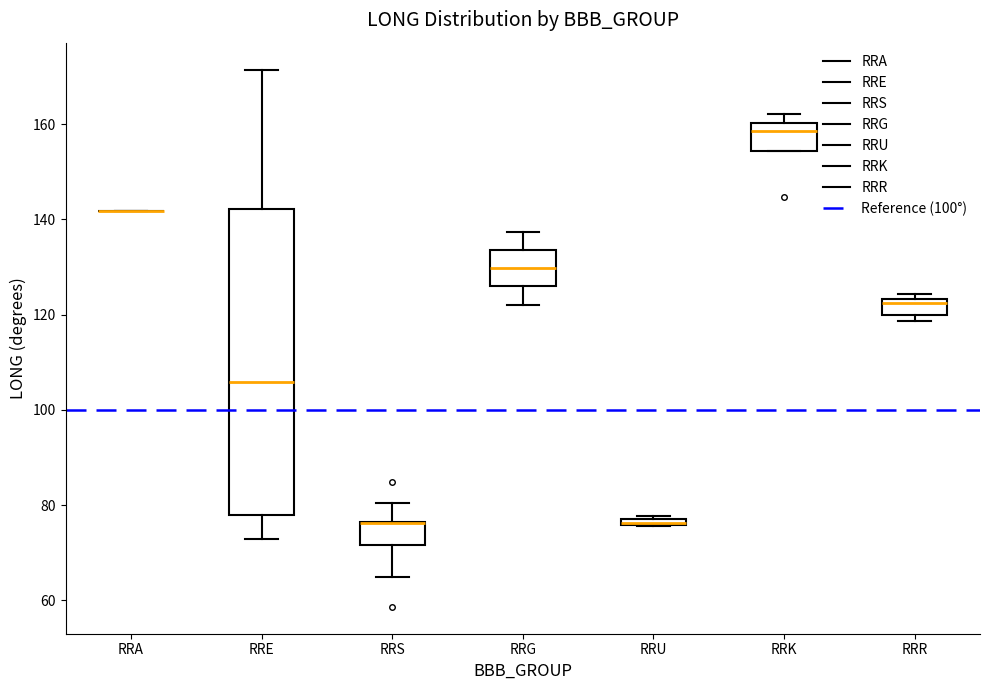

Which box is the tallest, from its lower edge to its upper edge?

RRE